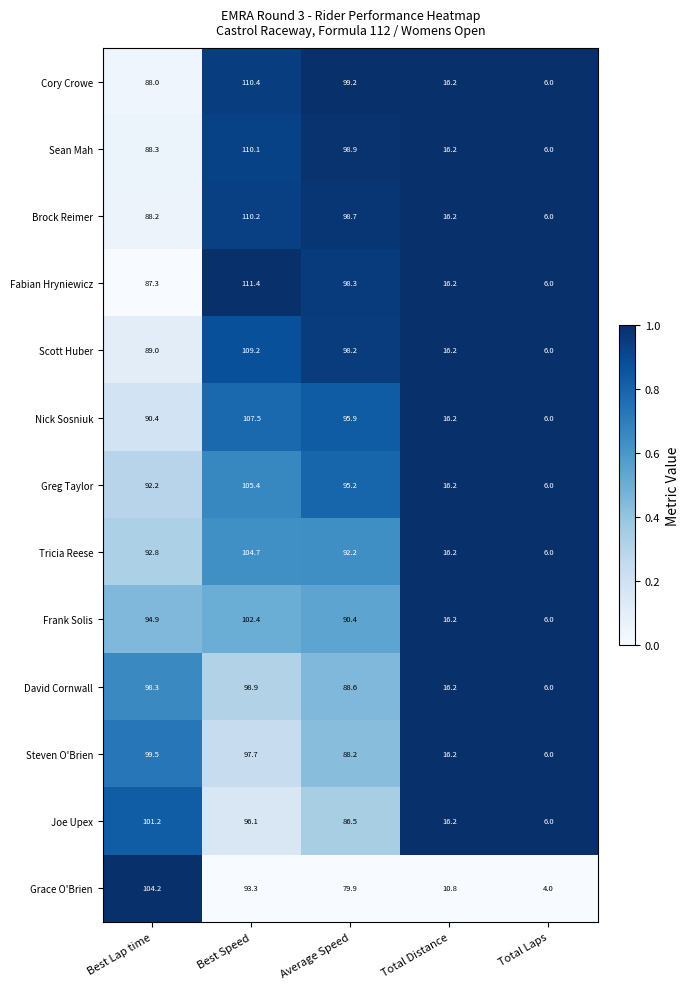

Rank the series at Best Lap time from highest to lowest value.

Grace O'Brien, Joe Upex, Steven O'Brien, David Cornwall, Frank Solis, Tricia Reese, Greg Taylor, Nick Sosniuk, Scott Huber, Sean Mah, Brock Reimer, Cory Crowe, Fabian Hryniewicz